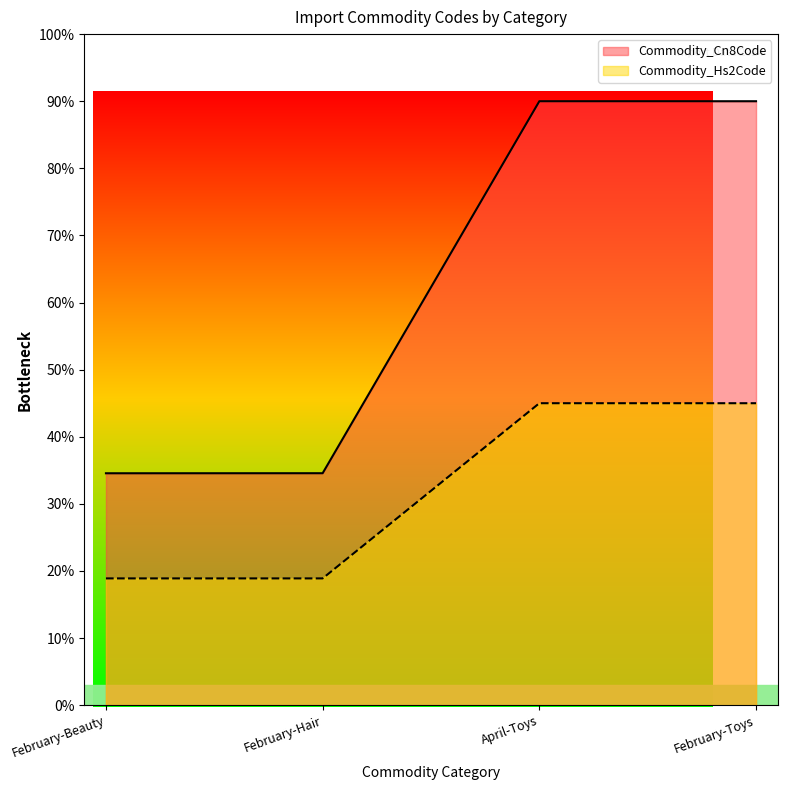

True or false: Commodity_Cn8Code has more than 1 points higher than both neighbors.

False